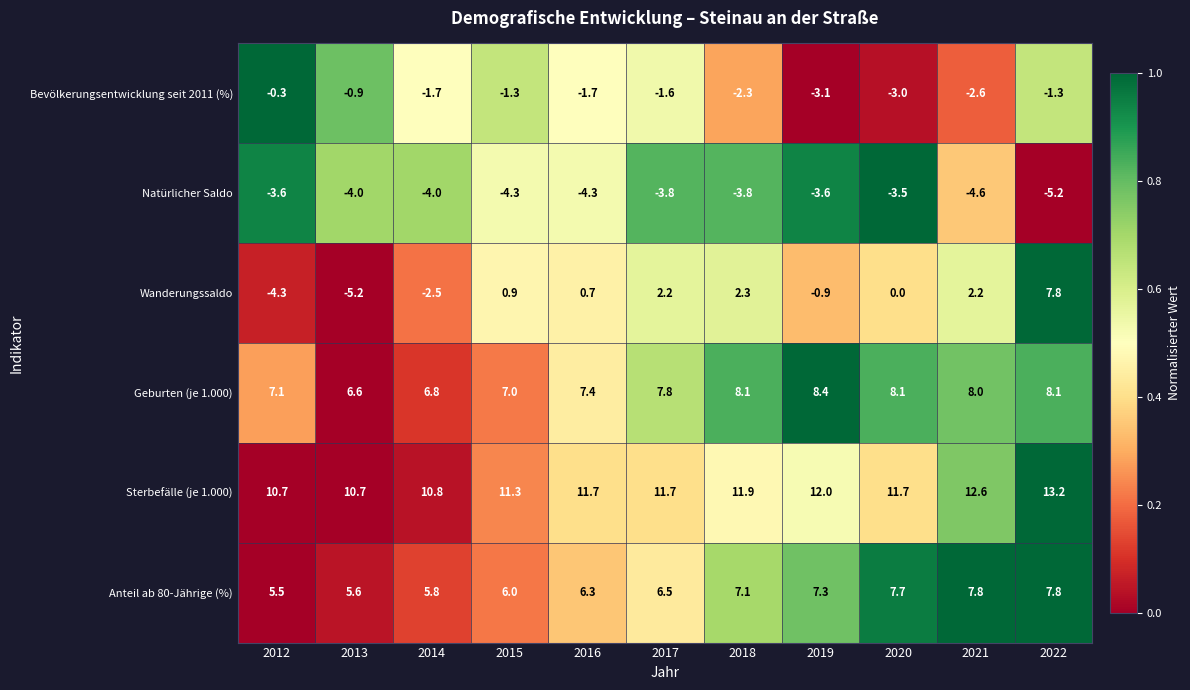

What is the smallest value displayed?

-5.2